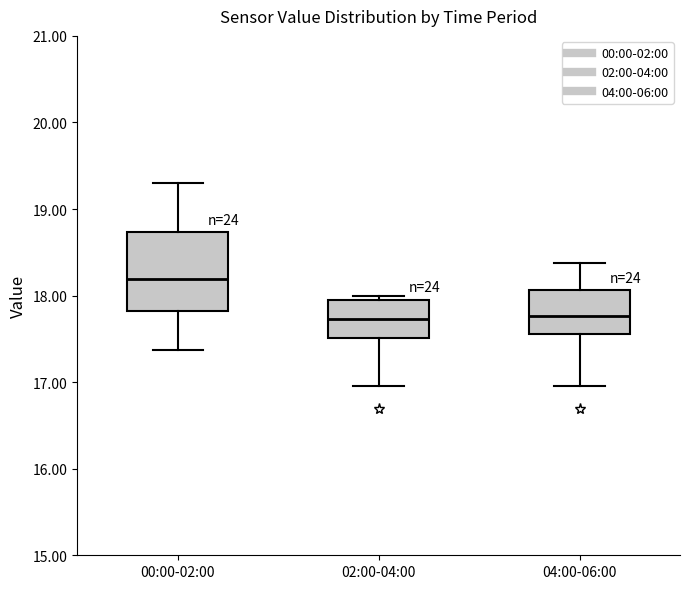

Reading left to right, transcribe this box plot: for each box, give where its median line is, the range the box spans, and where its two whiskers end, as read against the y-axis. The values are not printed on the chart, so give them approximately, as read against the axis.

00:00-02:00: median 18.2, box 17.8 to 18.7, whiskers 17.4 to 19.3
02:00-04:00: median 17.7, box 17.5 to 18.0, whiskers 17.0 to 18.0 (just above the box's upper edge)
04:00-06:00: median 17.8, box 17.6 to 18.1, whiskers 17.0 to 18.4